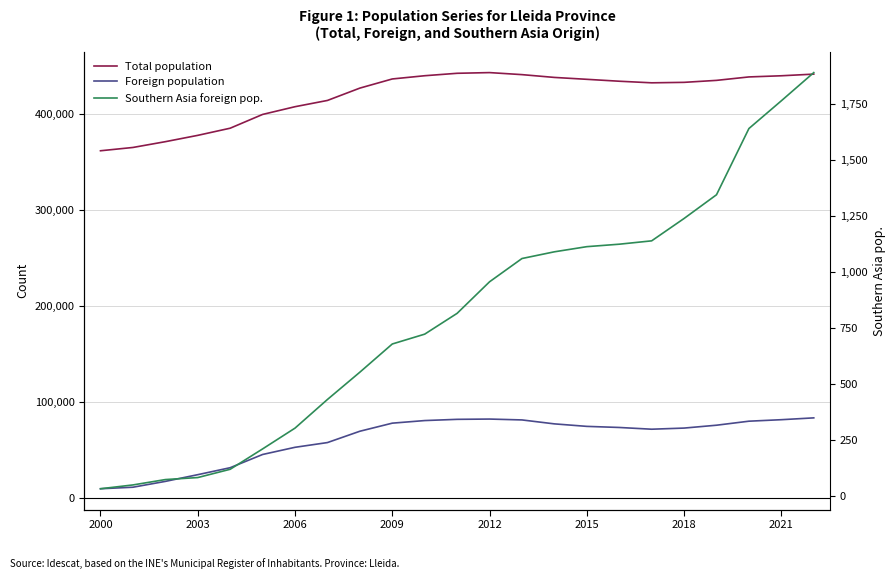

True or false: Foreign population and Total population cross at least once.

False